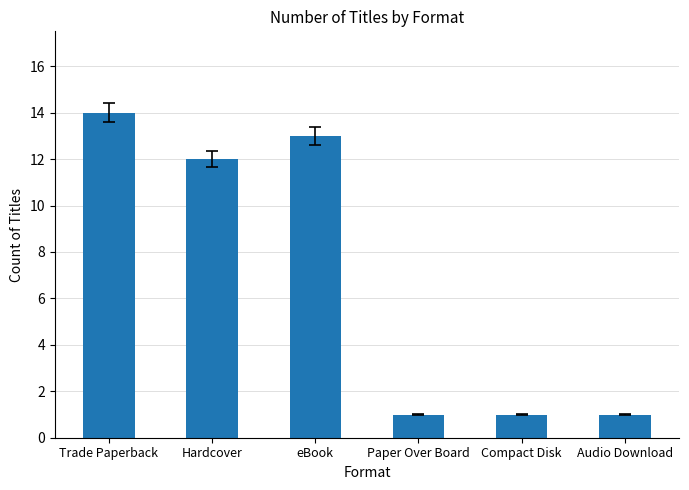

Reading left to right, list all the values displayed in this chart.

14	12	13	1	1	1